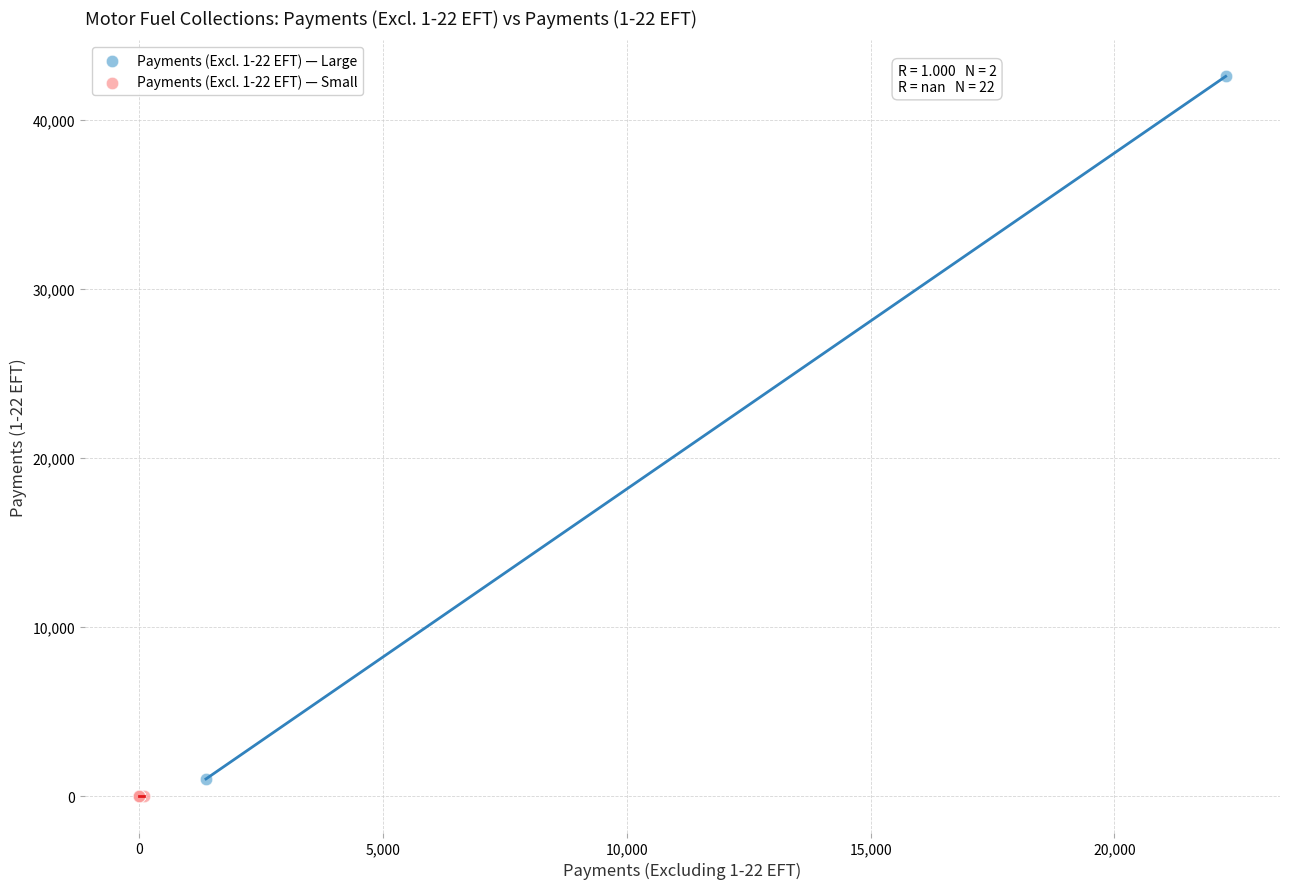

What are all the series names shown in the legend?

Payments (Excl. 1-22 EFT) — Large, Payments (Excl. 1-22 EFT) — Small